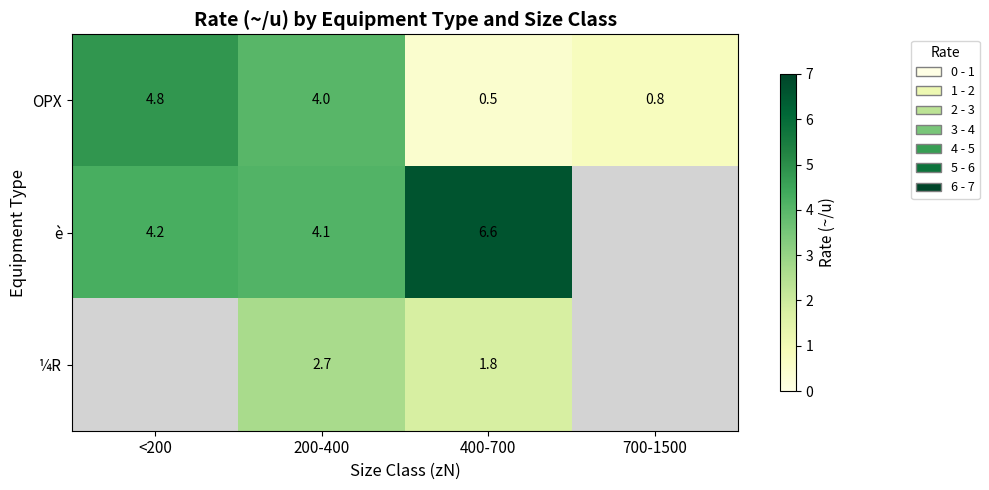

The value of OPX at 400-700 is 0.7. True or false?

False